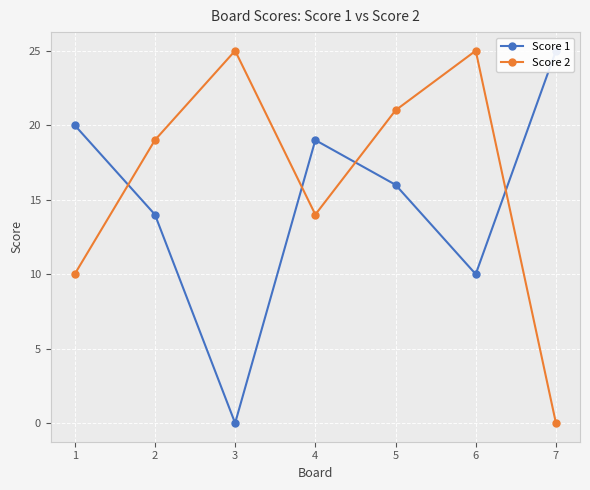

How many values in the Score 1 series are below 16?

3